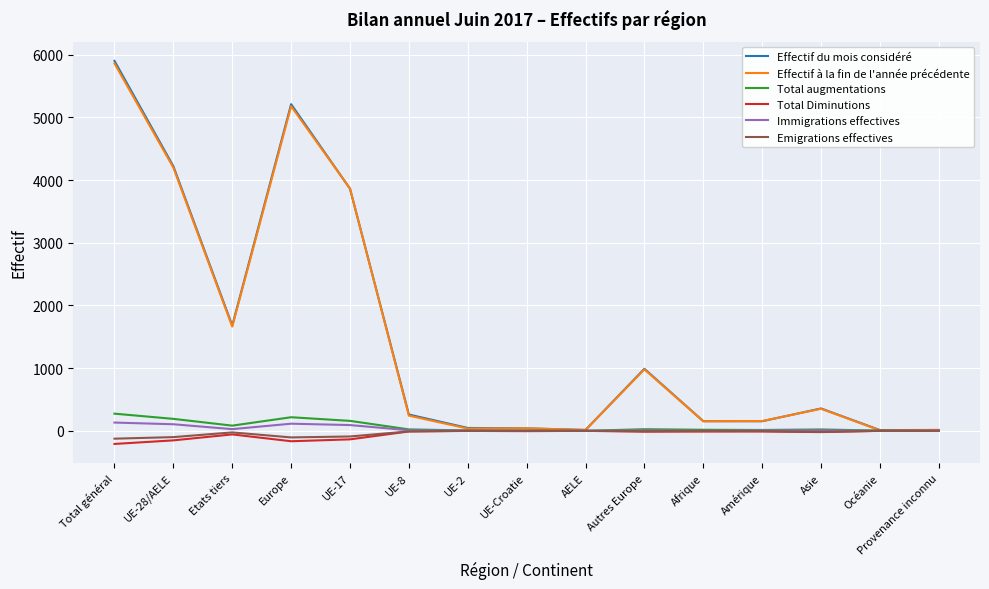

What is the smallest value displayed?

-209